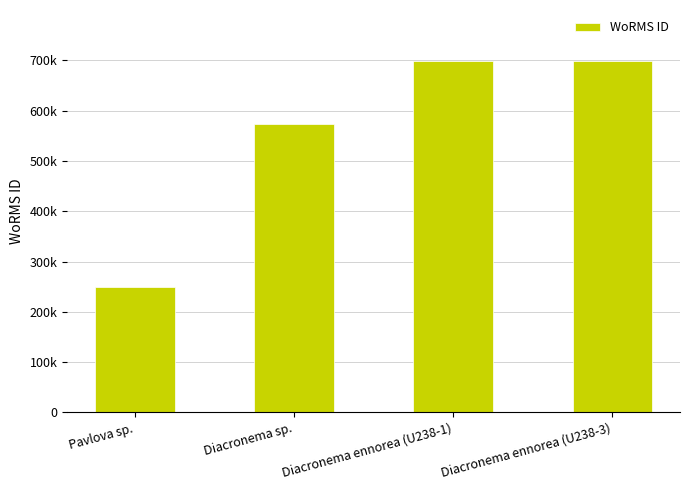

What is the difference between the values at Pavlova sp. and Diacronema ennorea (U238-3)?

449889